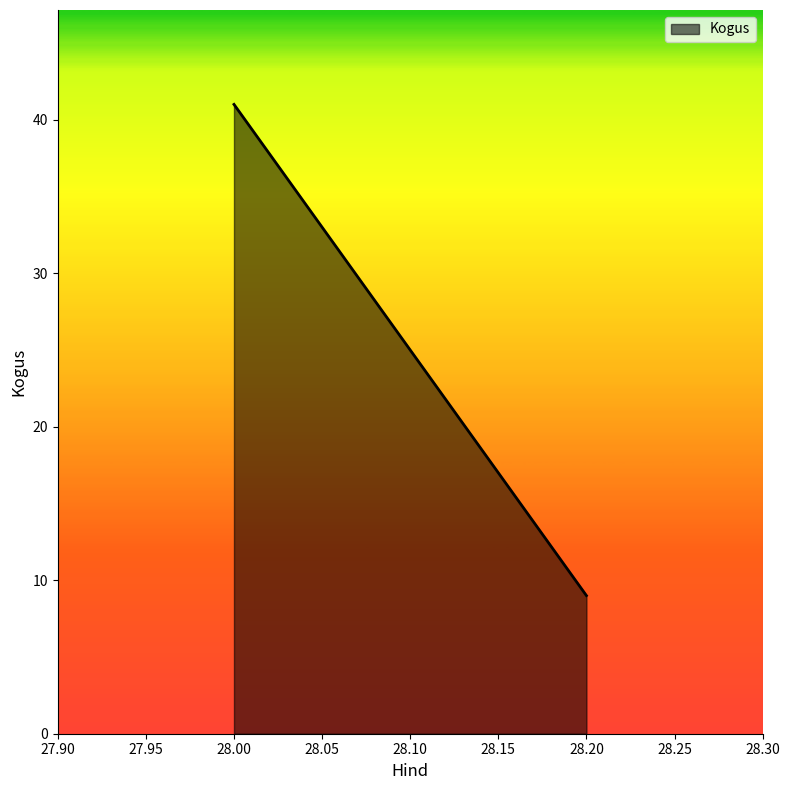

Is it true that the value at 28.20 is 9?

True